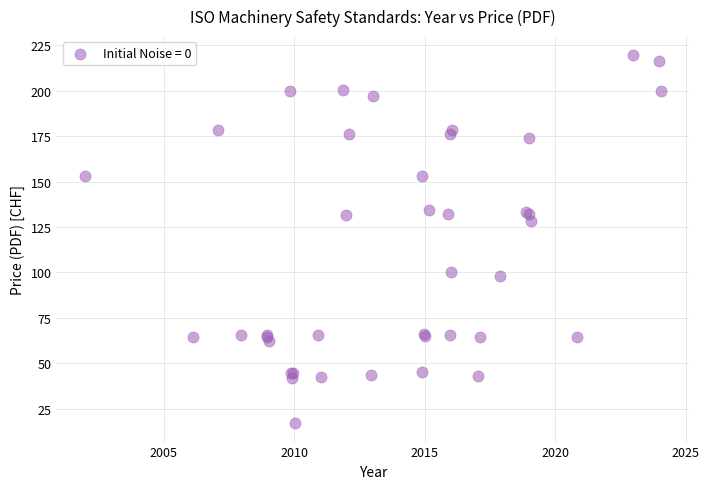

What Y value in the scatter plot is closest to 118?

128.1